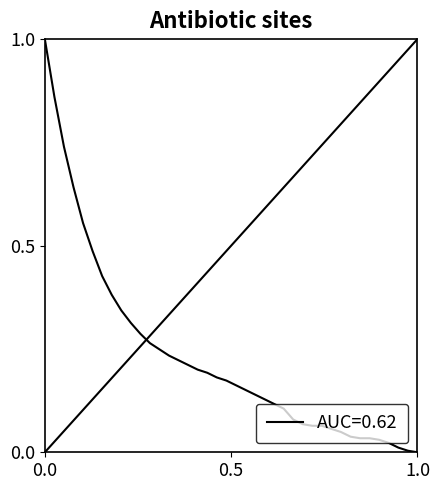

What is the greatest value displayed?

1.0